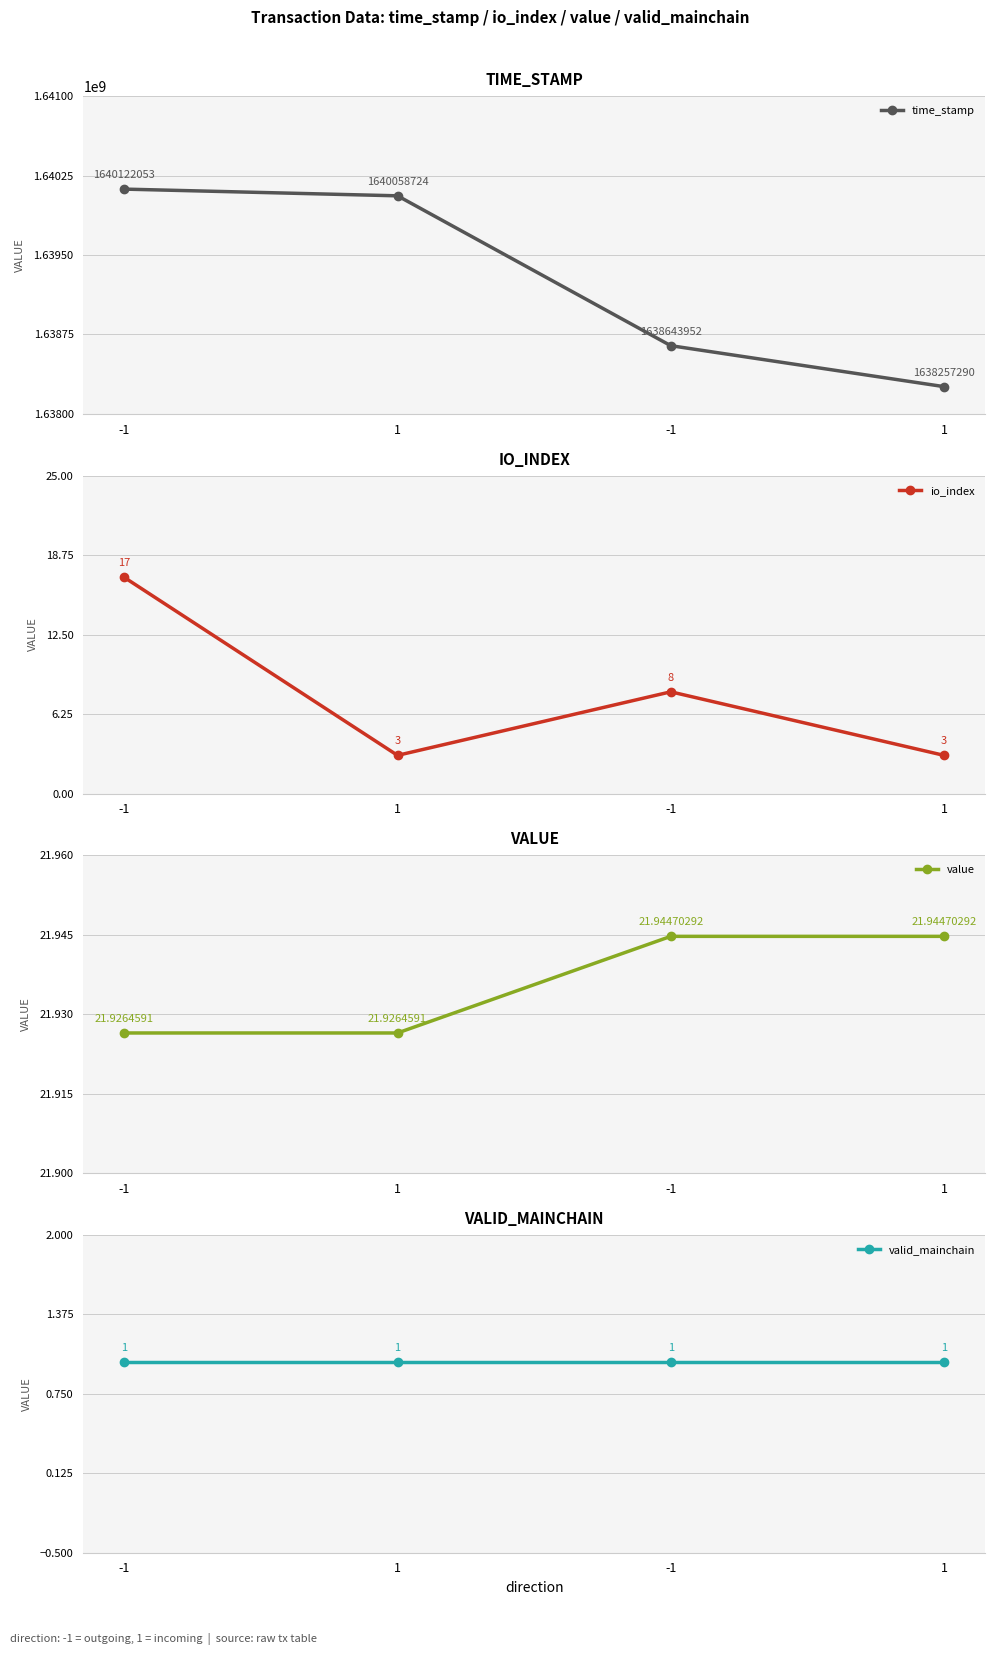

At which category is the sum across all series the highest?

-1